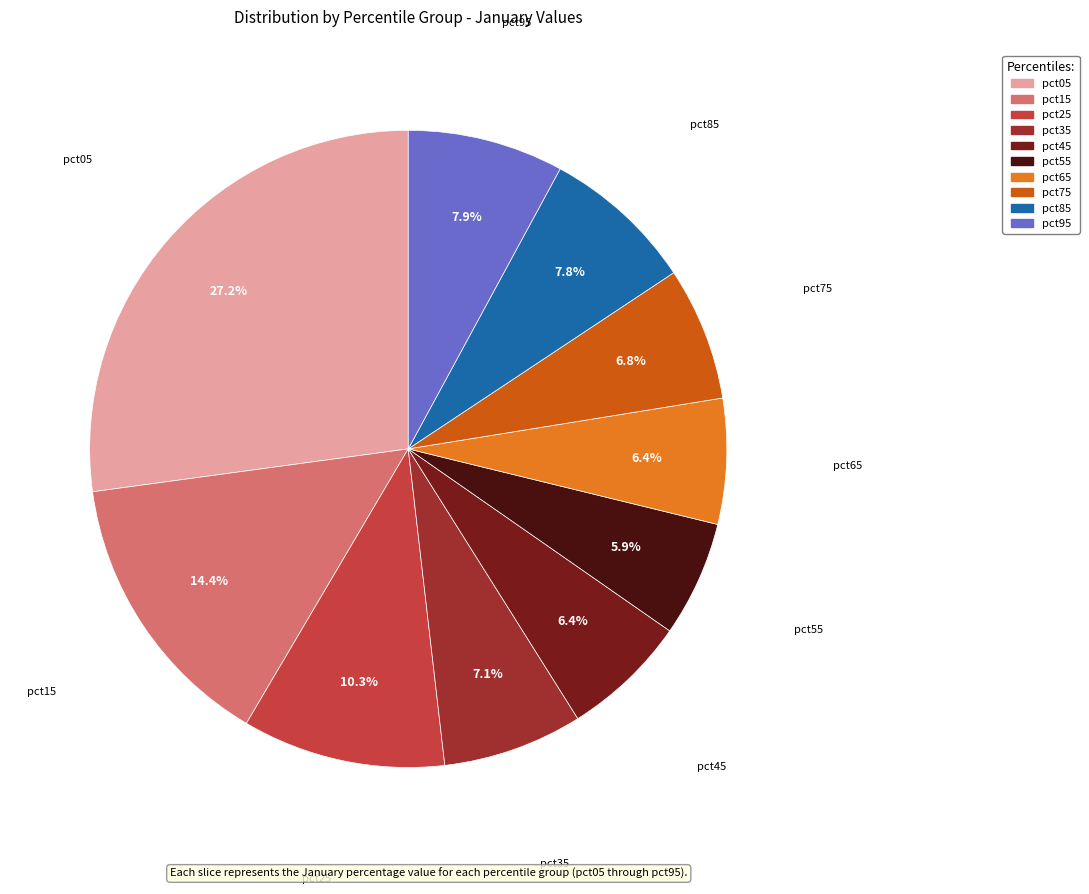

Do pct65 and pct85 together represent more than half of the pie?

No